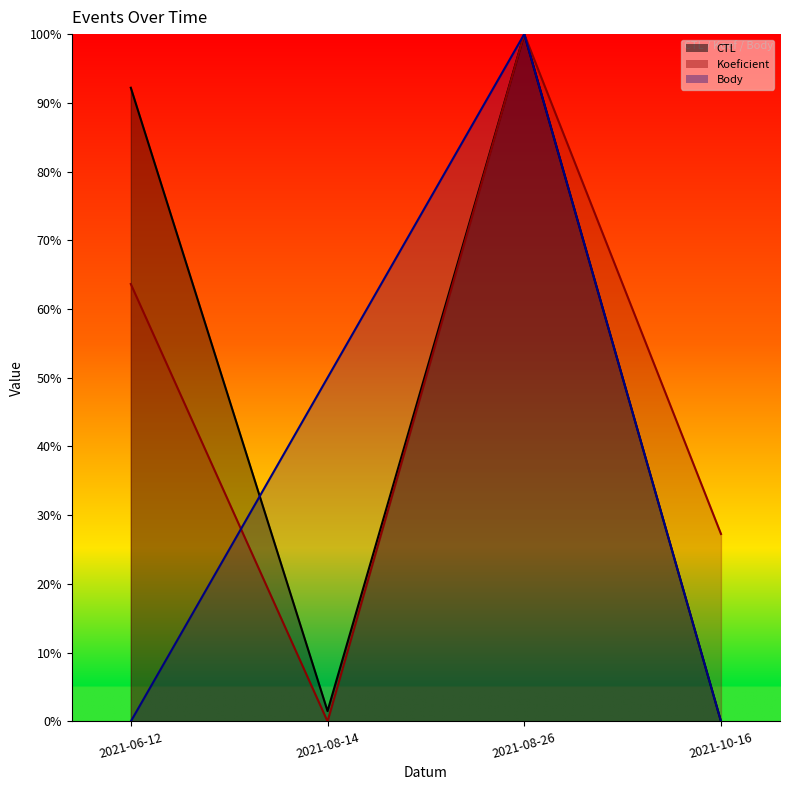

Reading left to right, transcribe all the data shown in this chart.

CTL: 2021-06-12=0.9	2021-08-14=0.0	2021-08-26=1.0	2021-10-16=0.0
Koeficient: 2021-06-12=0.6	2021-08-14=0.0	2021-08-26=1.0	2021-10-16=0.3
Body: 2021-06-12=0.0	2021-08-14=0.5	2021-08-26=1.0	2021-10-16=0.0